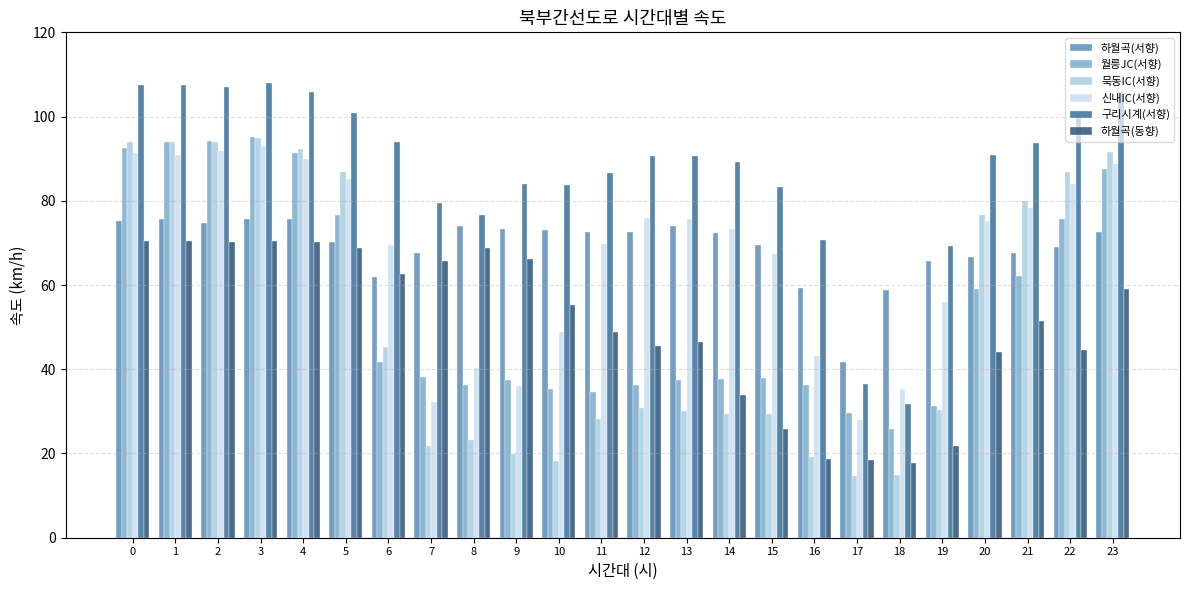

What is the sum of the 하월곡(동향) values at 22 and 2?

114.7